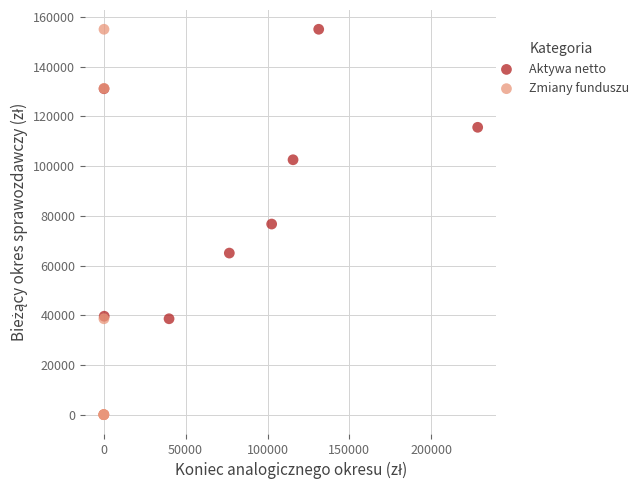

Which series reaches the minimum Y coordinate?

Zmiany funduszu